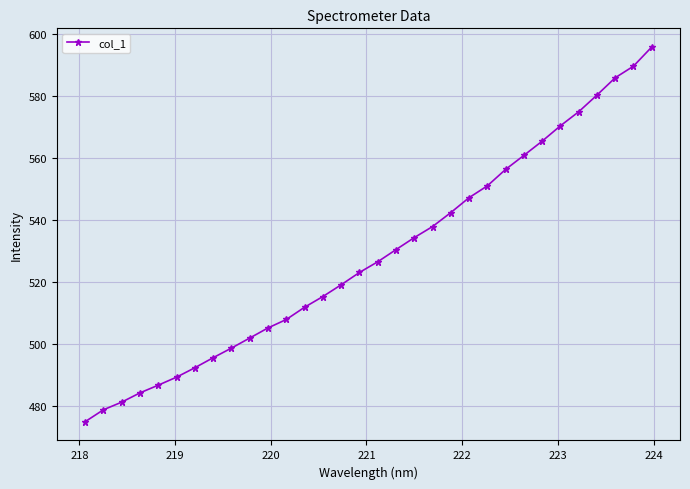

What is the smallest value displayed?

475.0